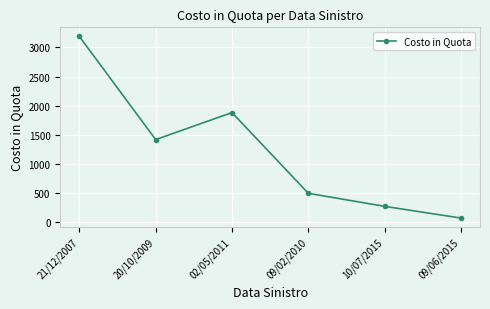

Where is the data nearest to the value 1631?

20/10/2009